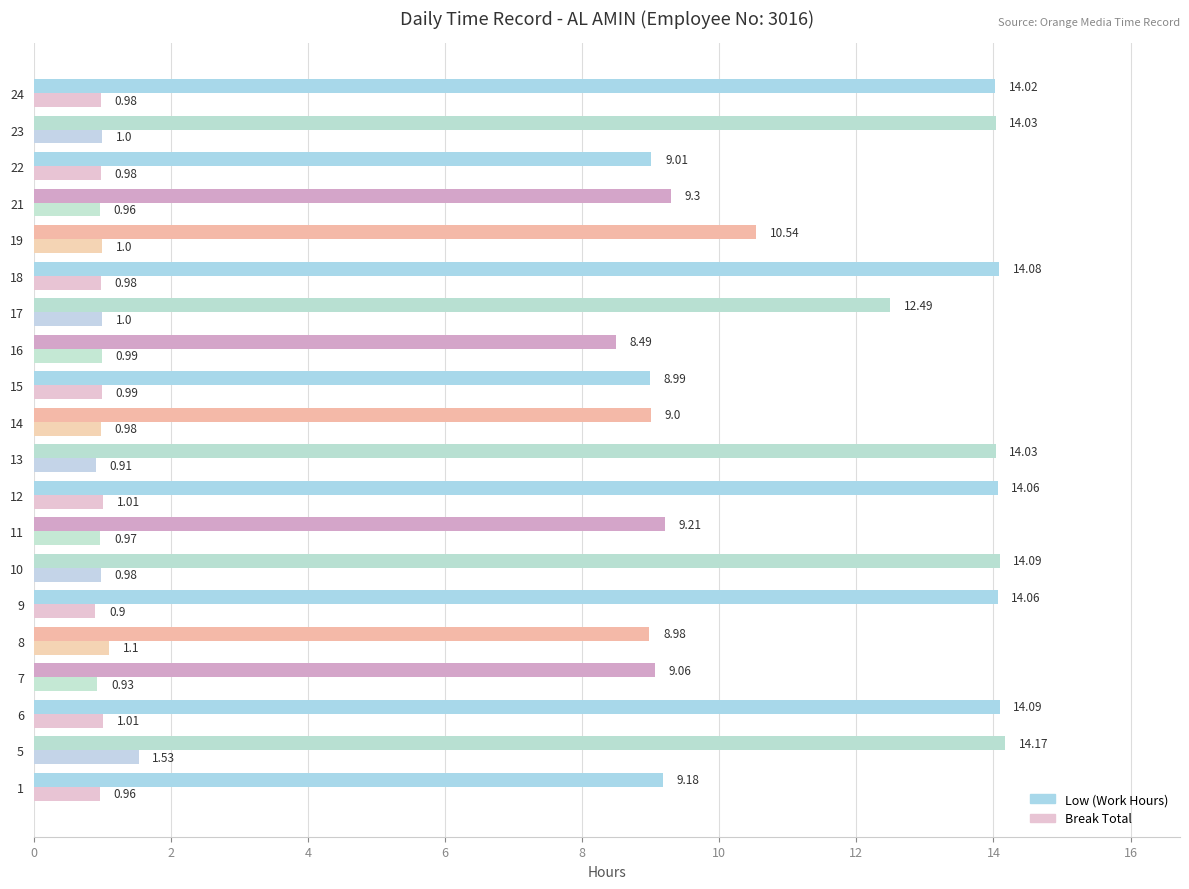

Is the value of Low (Work Hours) at 18 greater than the value of Break Total at 15?

Yes